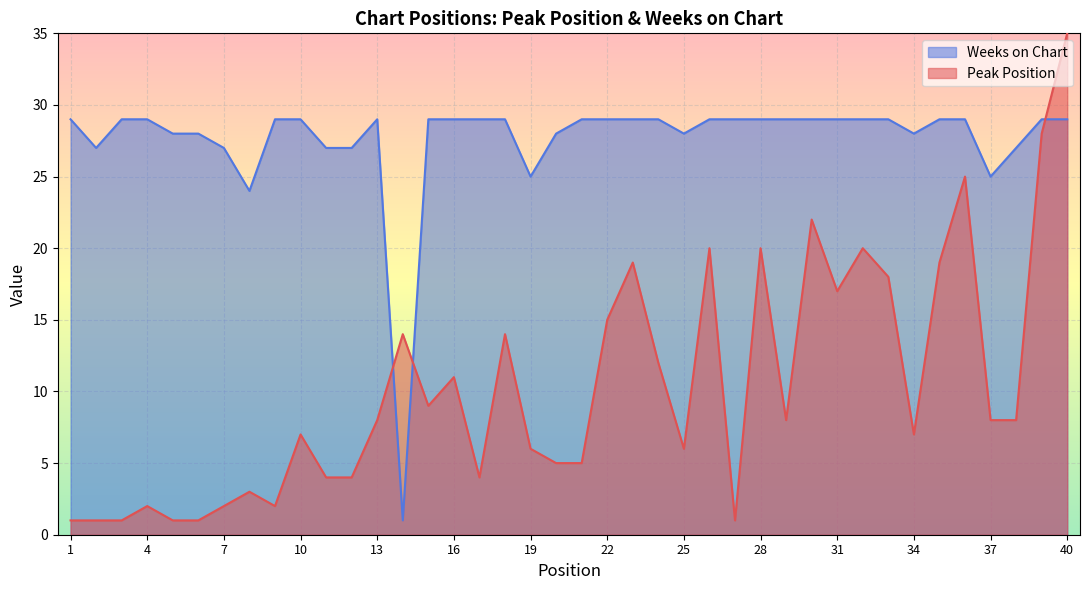

At which label is Weeks on Chart closest to 15?

8